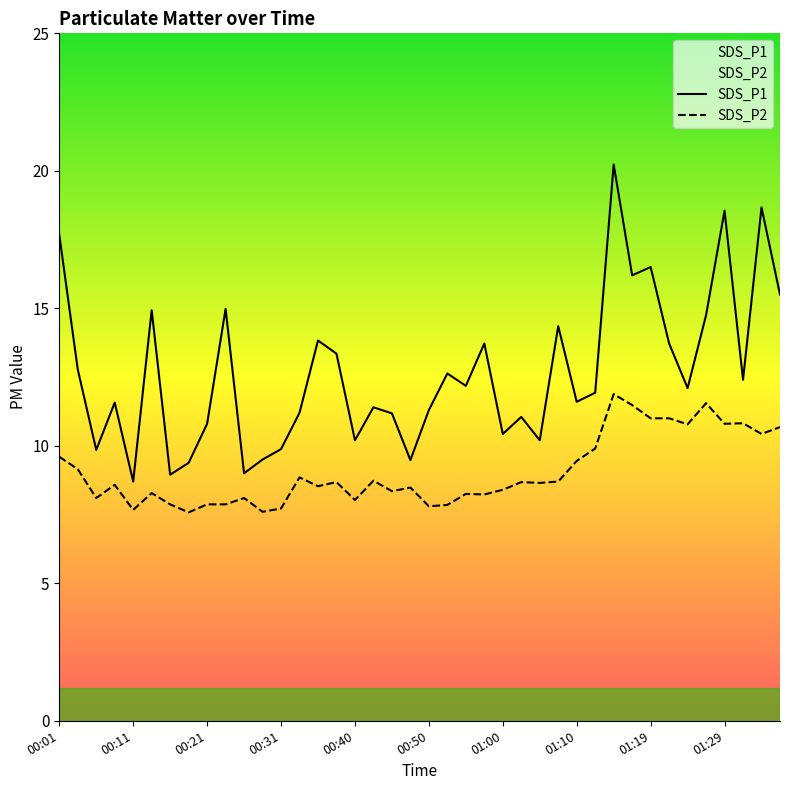

Where does the SDS_P1 series first go above 12?

00:01